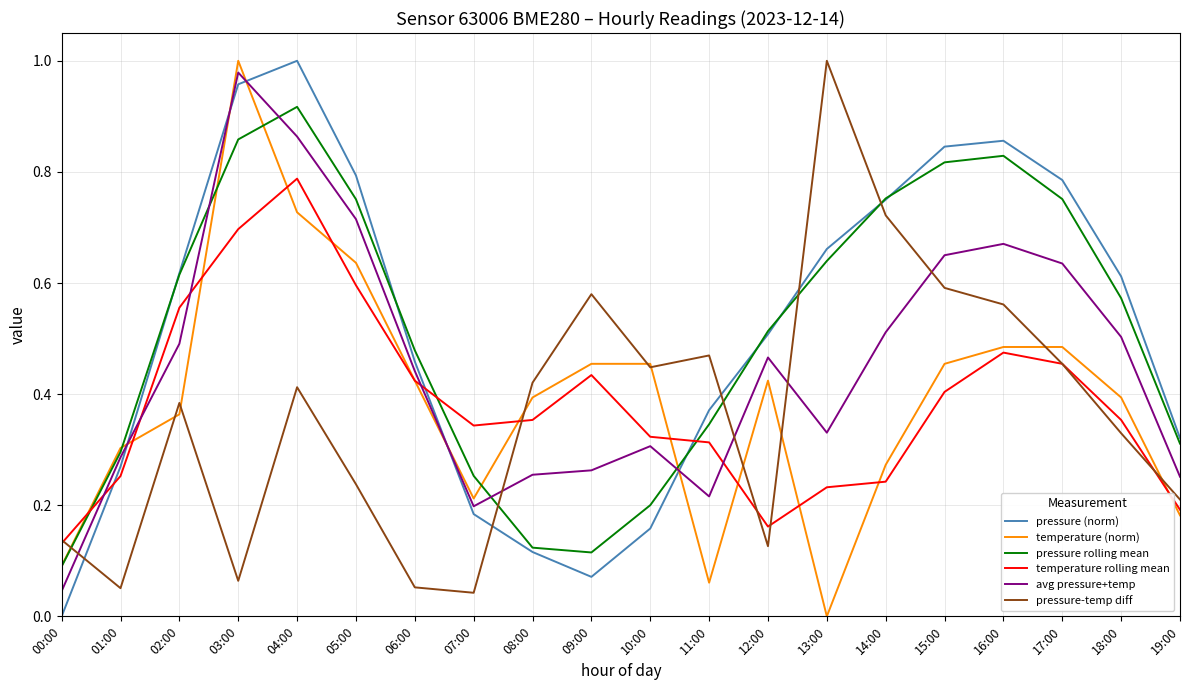

How many temperature rolling mean values are between 0 and 1?

20